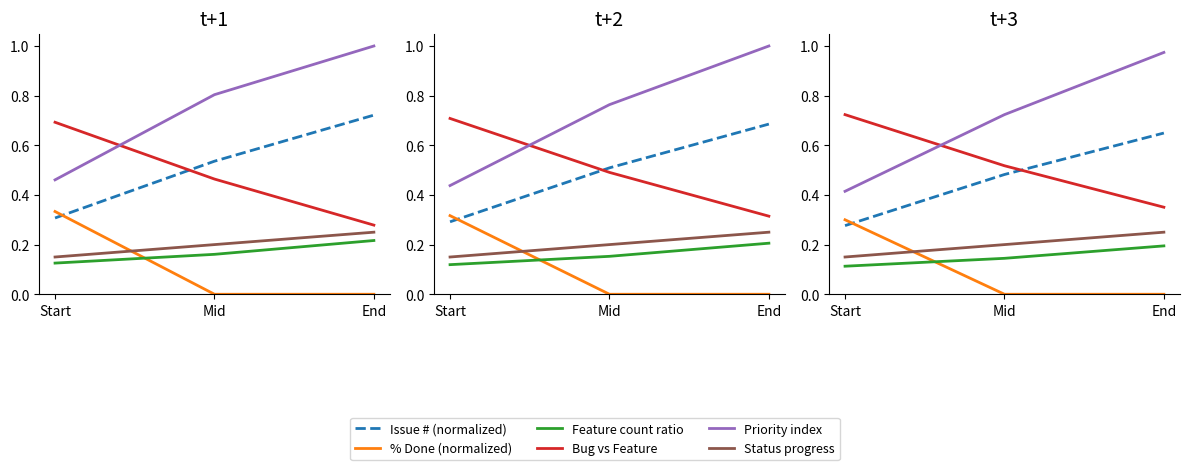

What is the value of the Issue # (normalized) point at the 2nd from the left?

0.5